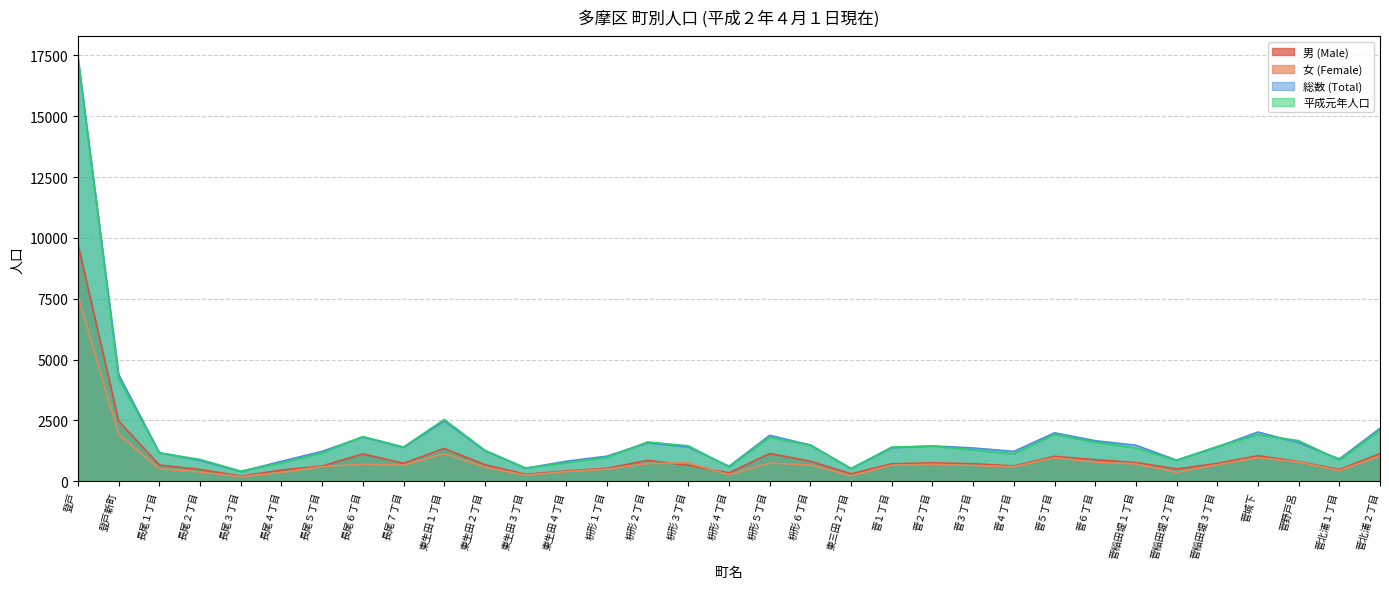

At which label is 男 (Male) closest to 4972?

登戸新町